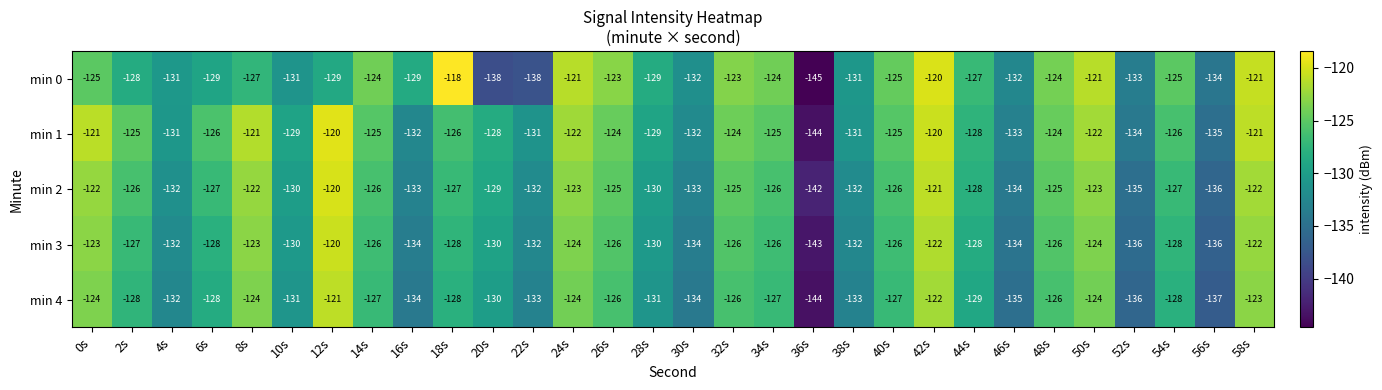

Is it true that min 2 equals -31 at 2s?

False